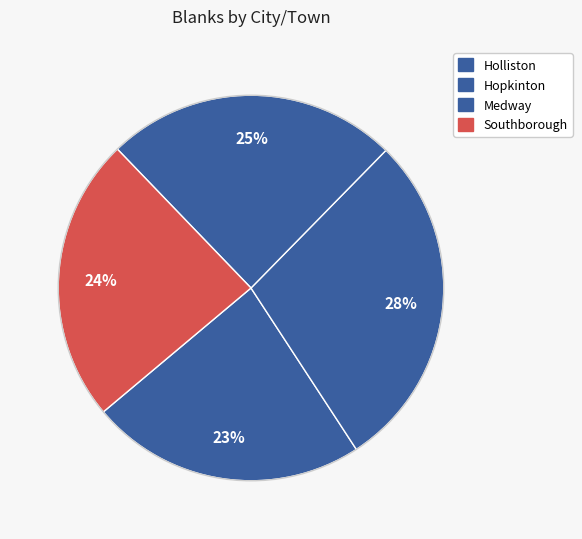

How many segments does this pie chart have?

4